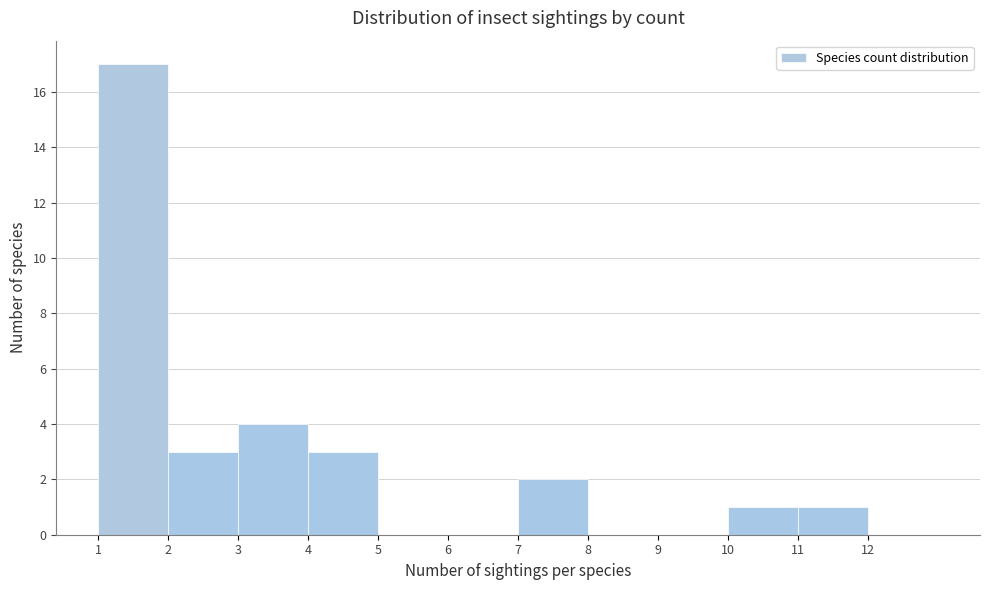

Reading left to right, list every bar in this chart as the range it spans on the x-axis followed by its height. The values are not printed on the chart, so give them approximately, as read against the axis.

1 to 2: 17
2 to 3: 3
3 to 4: 4
4 to 5: 3
5 to 6: 0
6 to 7: 0
7 to 8: 2
8 to 9: 0
9 to 10: 0
10 to 11: 1
11 to 12: 1
12 to 13: 0